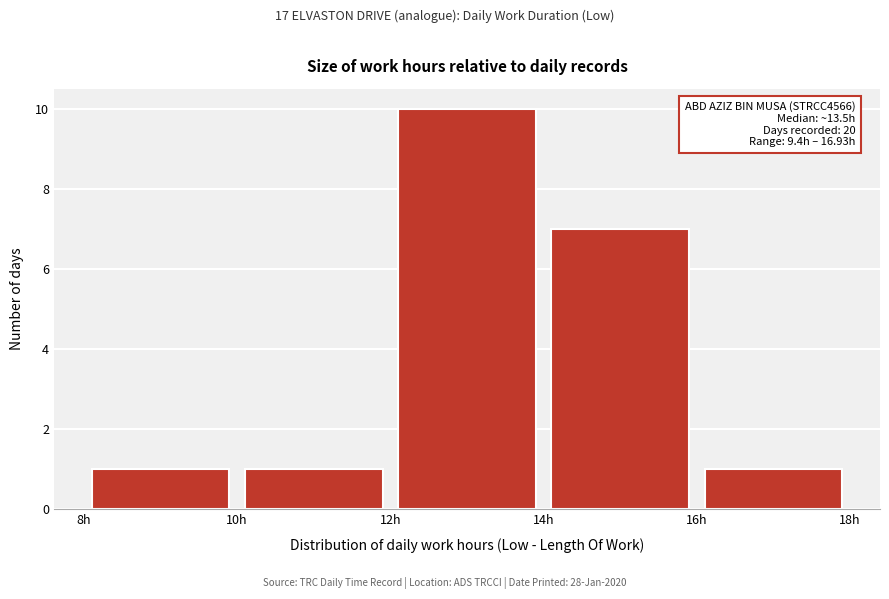

Which range on the x-axis has the tallest bar?

12 to 14